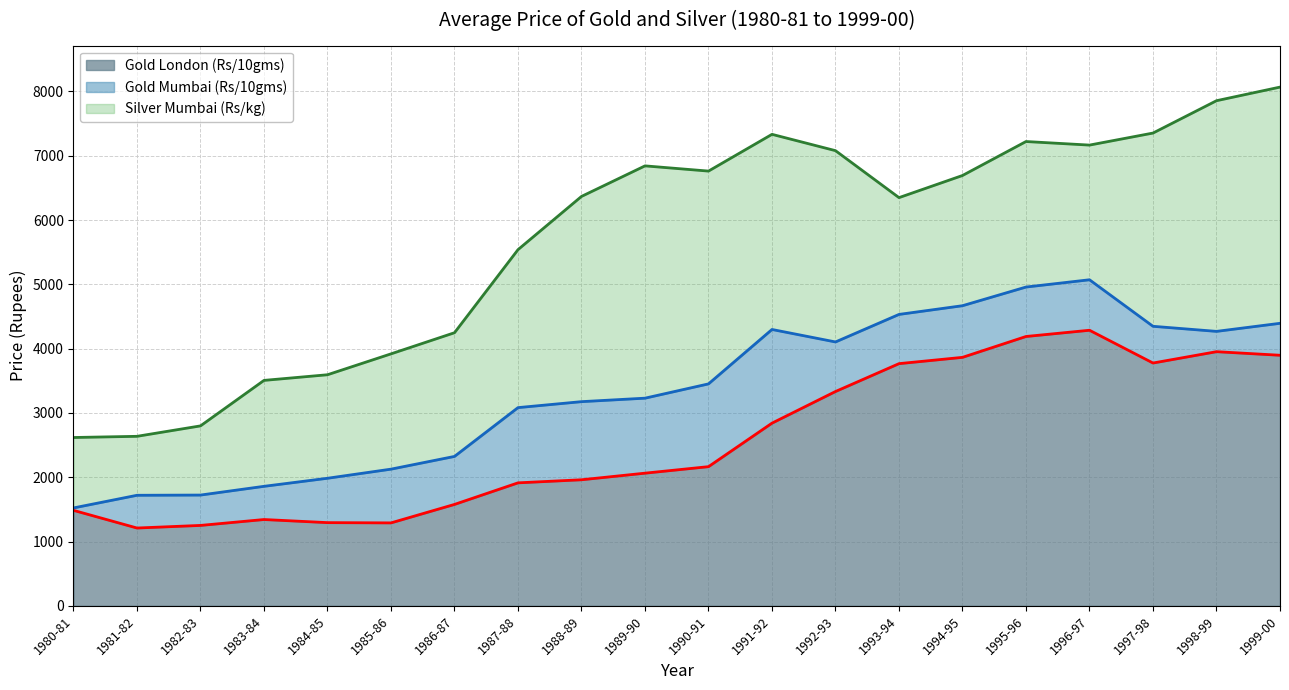

Reading right to left, what are all the values shown in this chart?

Gold Mumbai (Rs/10gms): 4393.6	4268.2	4347.1	5070.7	4957.6	4667.2	4531.9	4103.7	4297.6	3451.5	3229.3	3175.2	3082.4	2323.5	2125.5	1983.9	1858.5	1722.5	1719.2	1522.4
Silver Mumbai (Rs/kg): 8066.9	7855.3	7352.3	7165.1	7220.5	6692.3	6348.1	7078.4	7332.4	6760.8	6841.9	6366.8	5538.8	4247.1	3918.4	3593.6	3505.8	2798.3	2636.1	2617.6
Gold London (Rs/10gms): 3896.7	3952.2	3775.9	4285.6	4188.6	3864.2	3766.3	3332.9	2841.1	2164.3	2063.0	1960.4	1912.5	1577.0	1289.8	1293.8	1342.1	1250.4	1209.9	1484.7